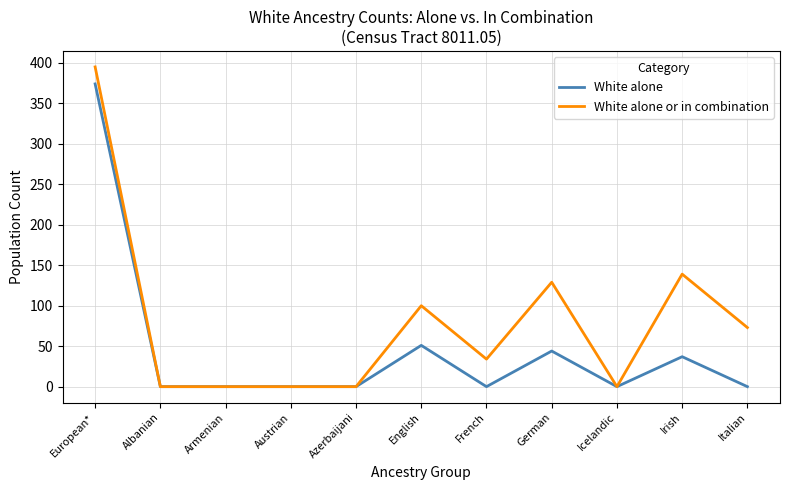

Rank the series by their average value, from lowest to highest.

White alone, White alone or in combination